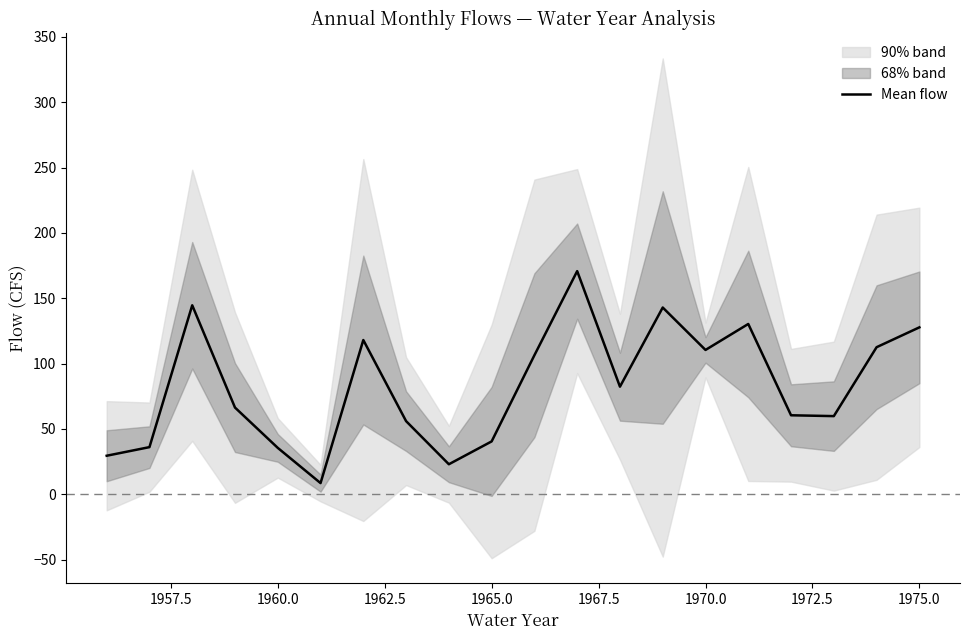

True or false: Mean flow has a value of 127.8 at 1975.0.

True